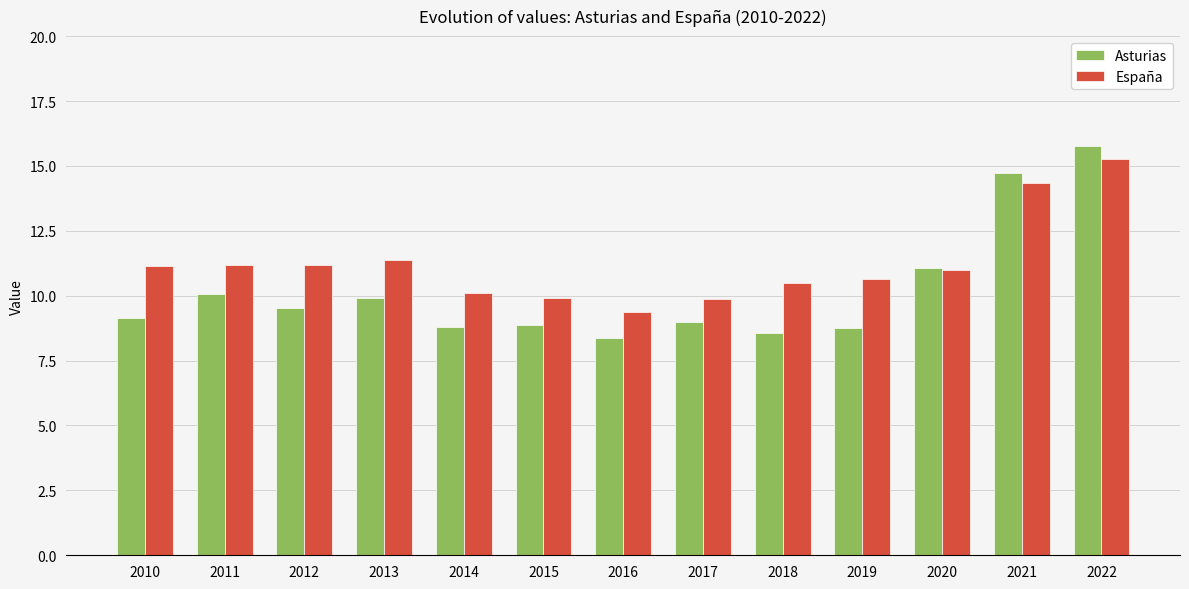

How many groups of bars are there?

13